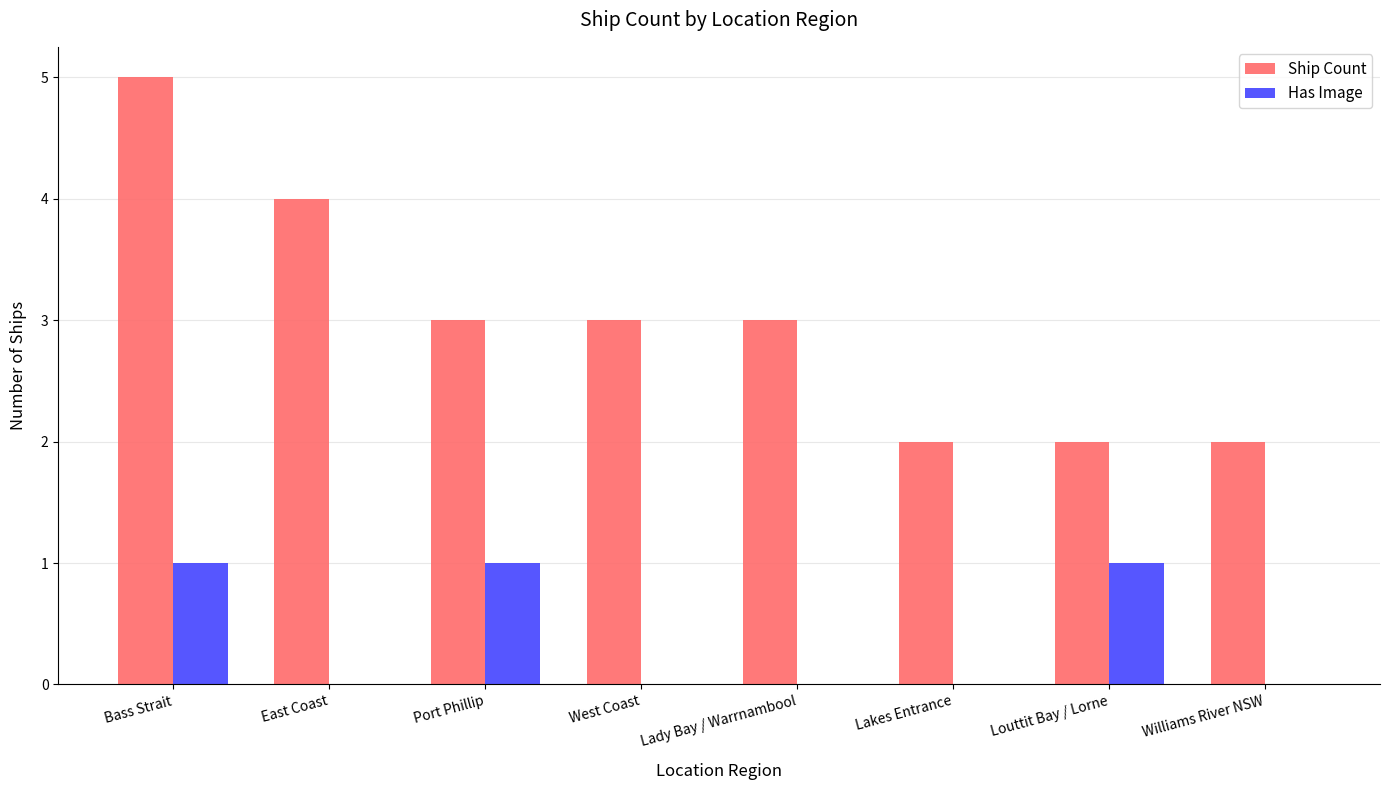

Is it true that Ship Count equals 9 at Bass Strait?

False